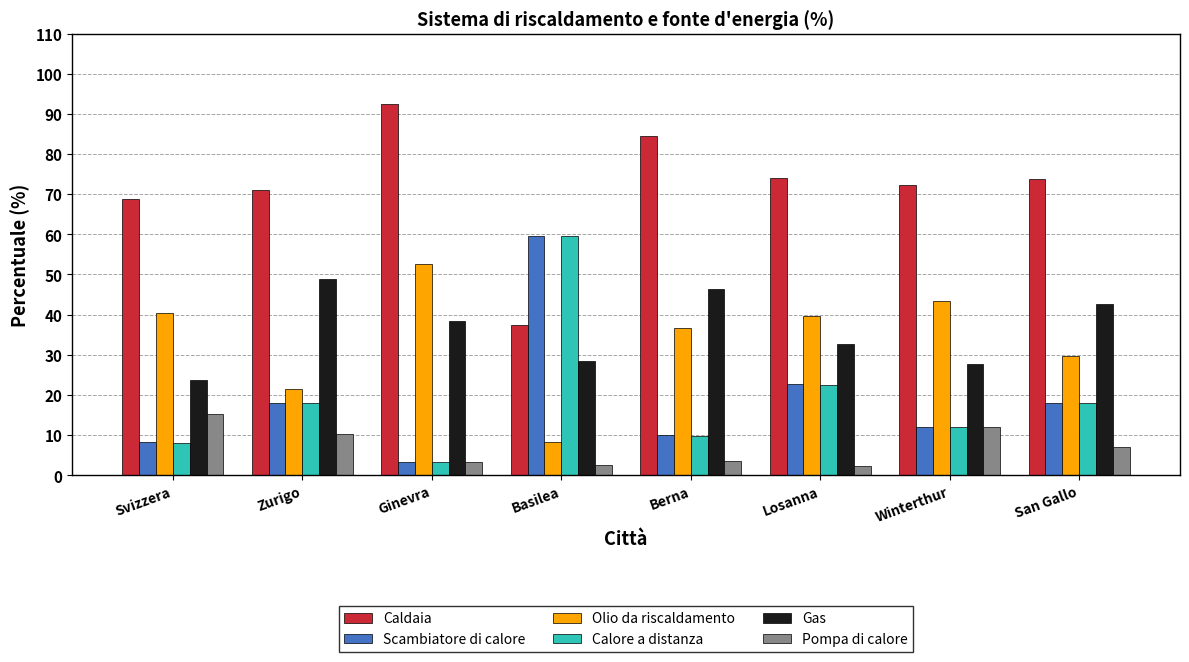

Which series has the largest total across all categories?

Caldaia